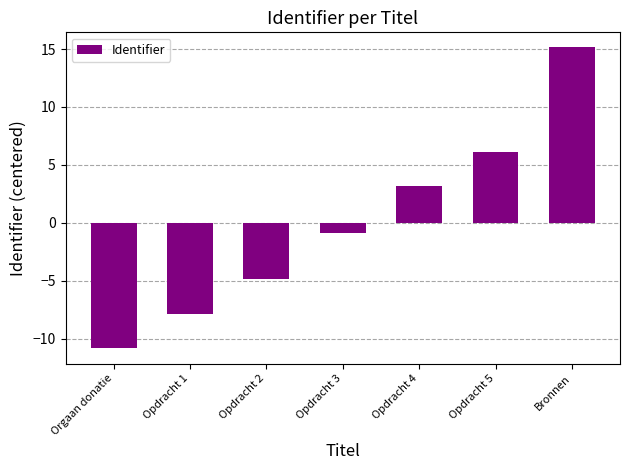

Reading right to left, list all the values displayed in this chart.

15.1	6.1	3.1	-0.9	-4.9	-7.9	-10.9